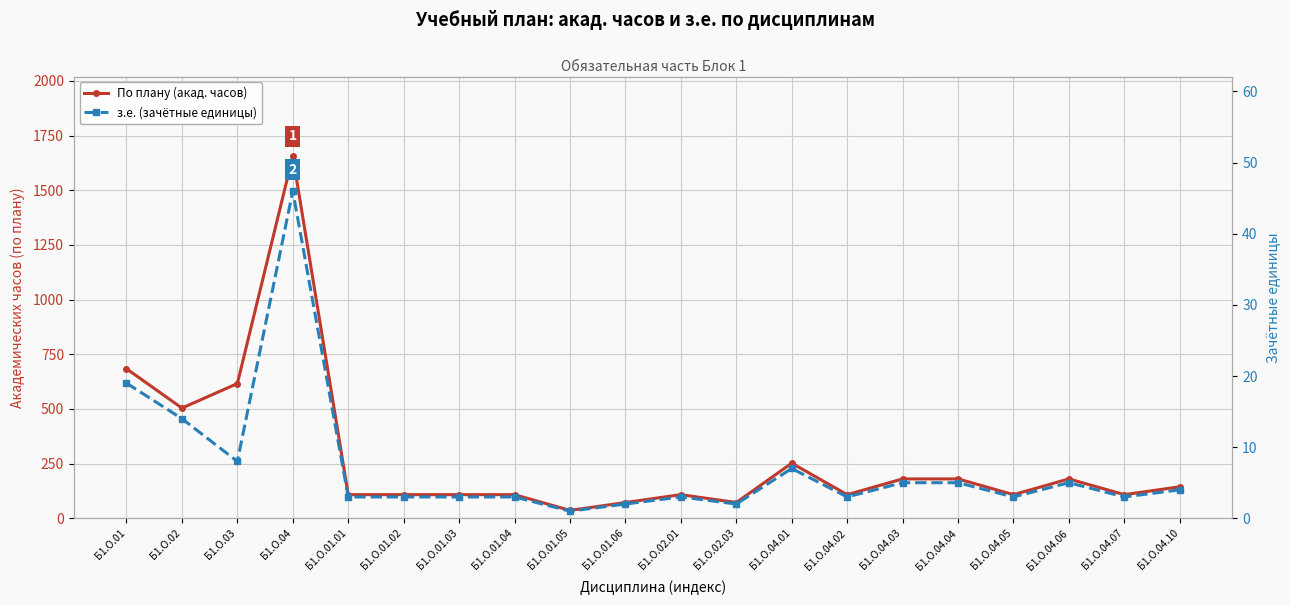

True or false: з.е. (зачётные единицы) has more than 0 interior local peaks.

True